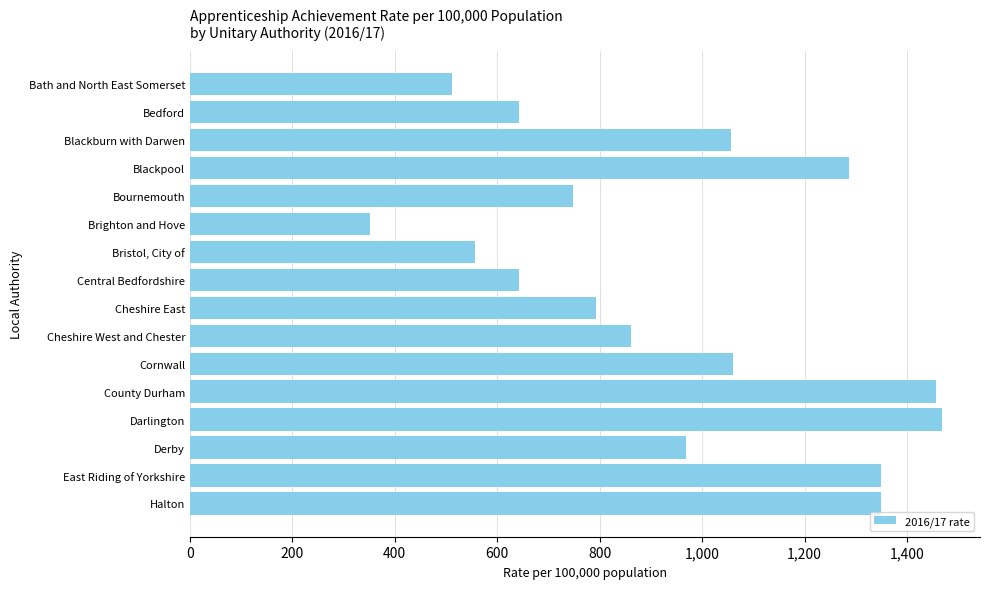

What is the minimum value shown in the chart?

352